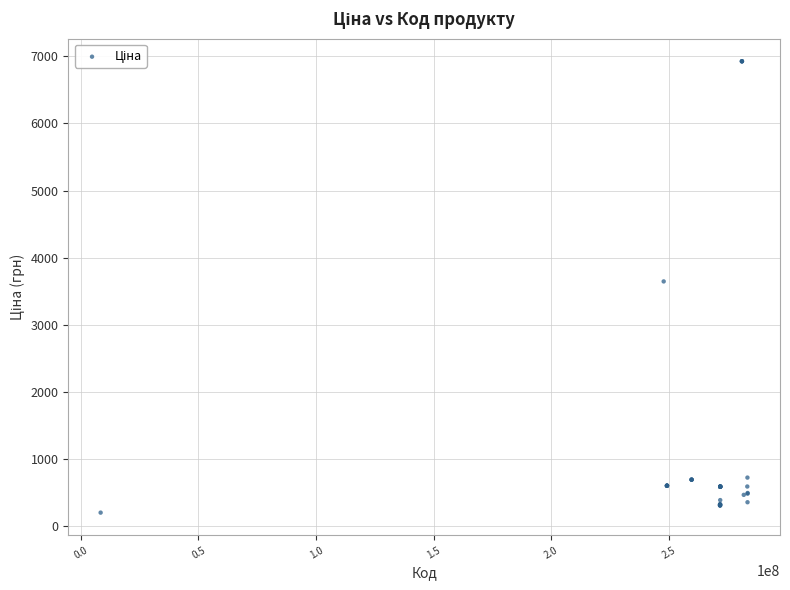

What Y value in the scatter plot is closest to 3564?

3646.5